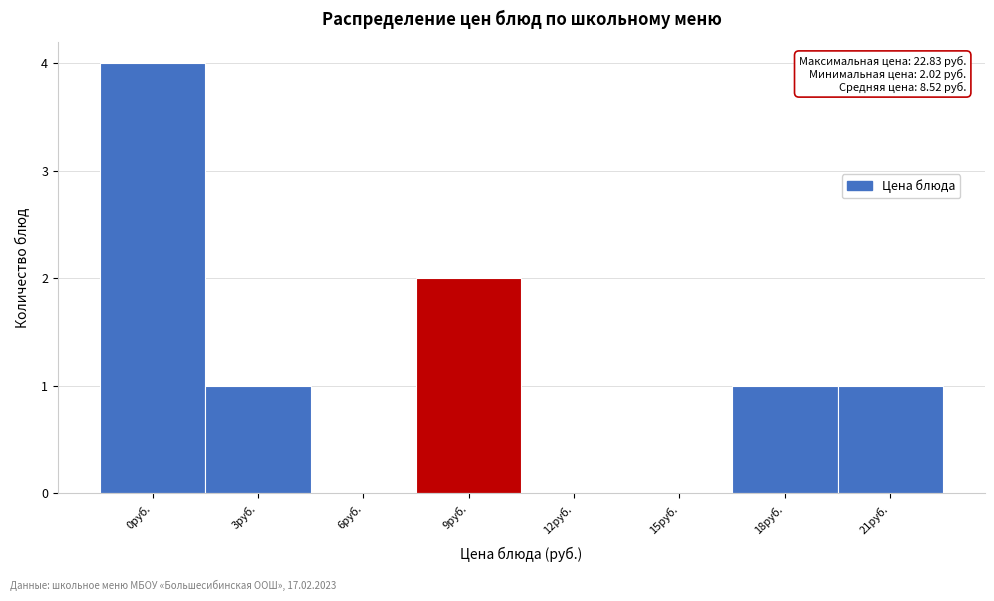

Reading right to left, what are all the values shown in this chart?

21руб.=1	18руб.=1	15руб.=0	12руб.=0	9руб.=2	6руб.=0	3руб.=1	0руб.=4